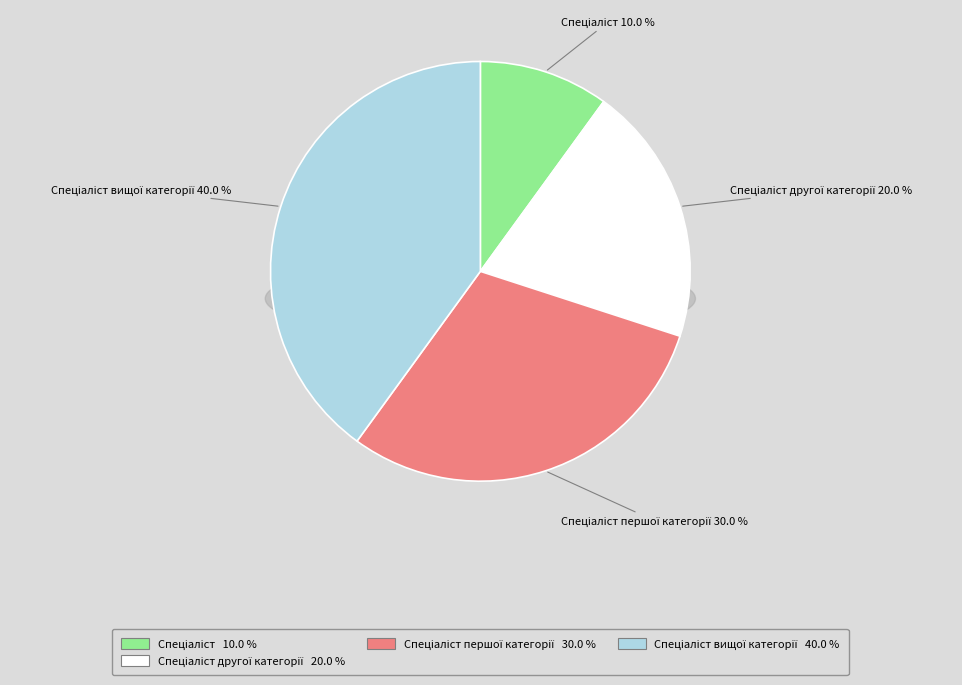

What percentage do Спеціаліст другої категорії and Спеціаліст together represent?

30.0%